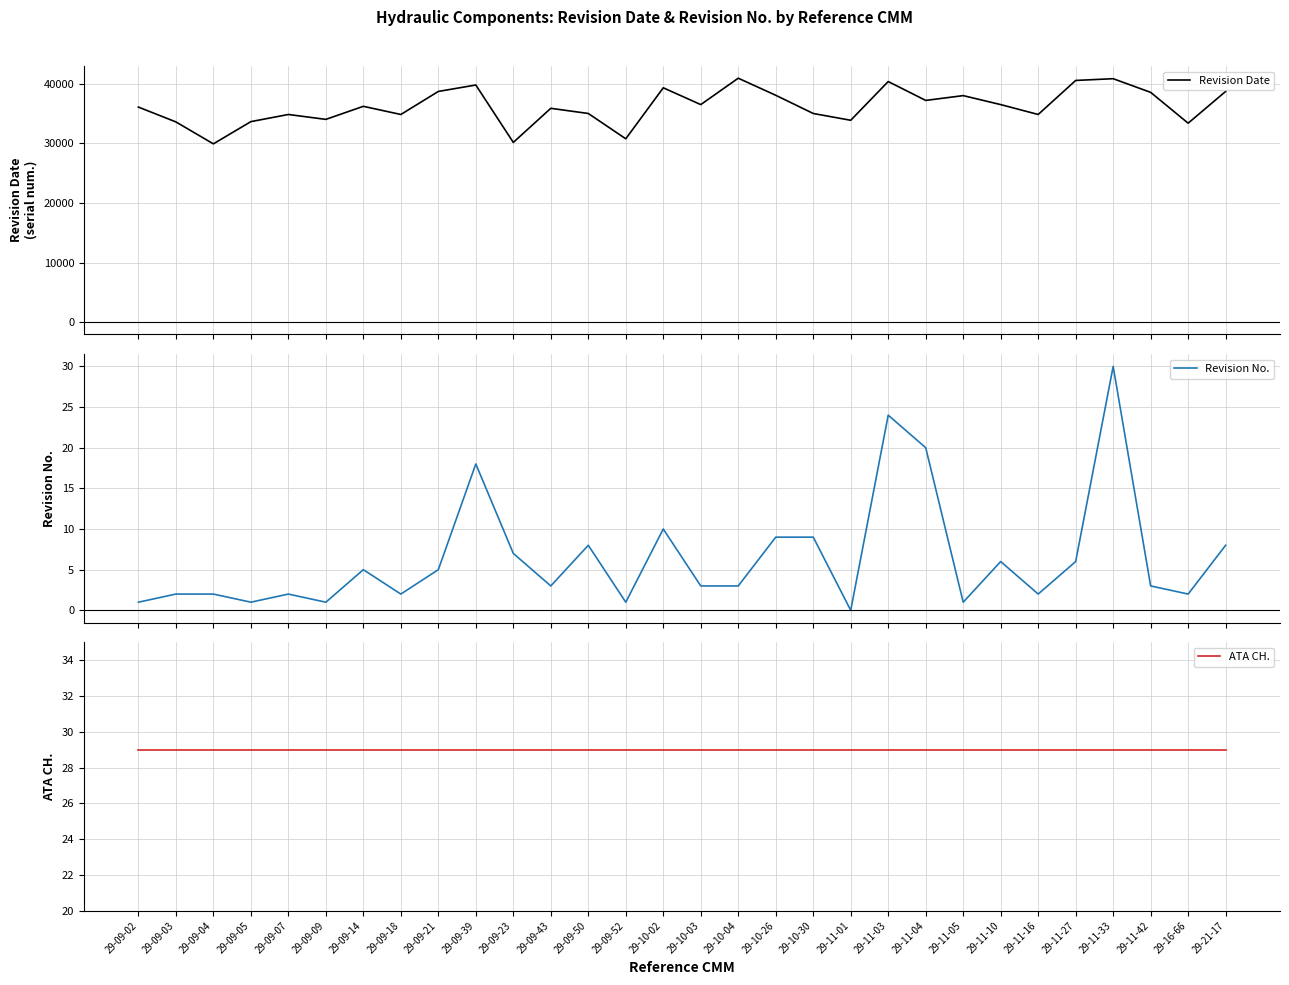

Which category has the lowest value across all series?

29-11-01